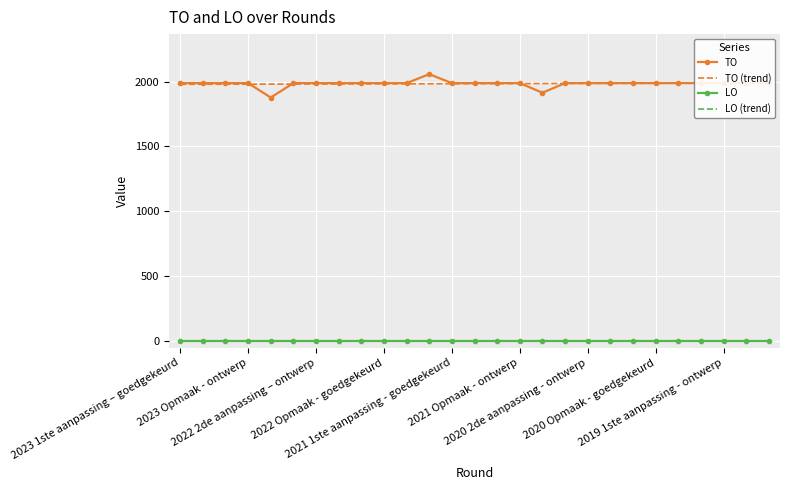

What is the difference between the second highest and second lowest values in the TO series?

74